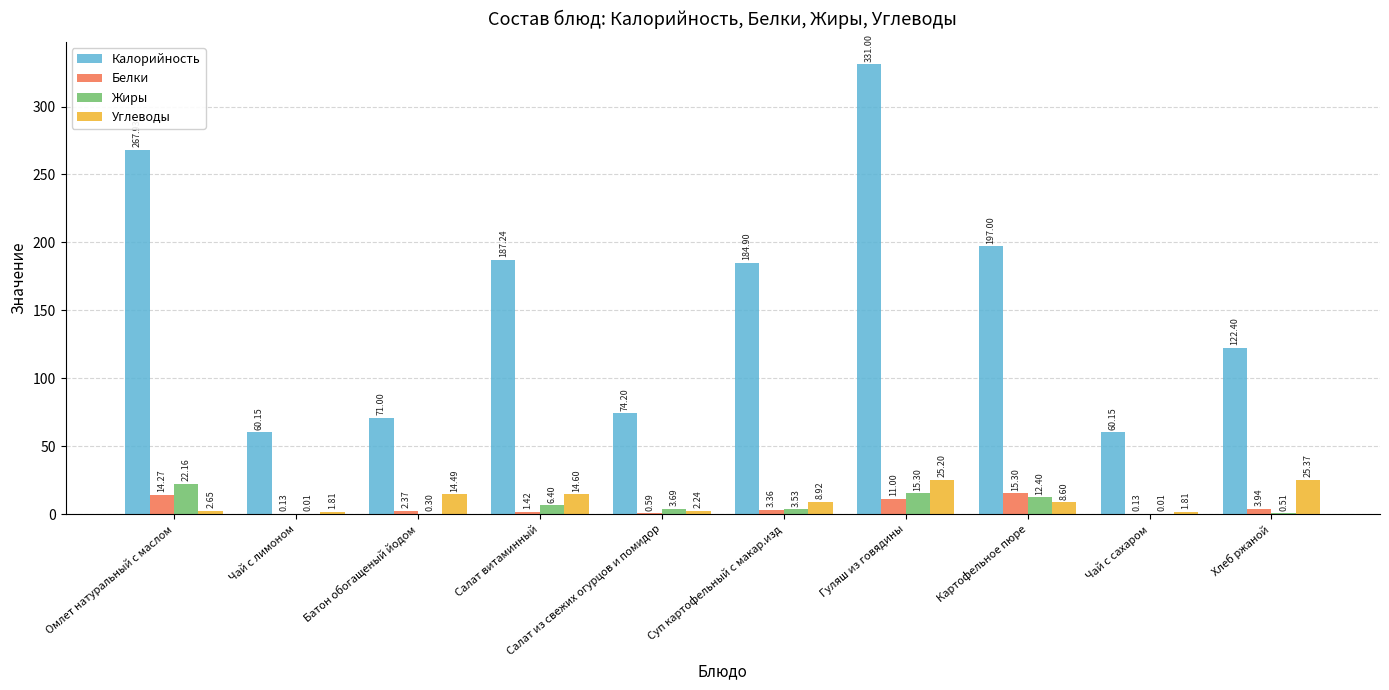

Which series changed the most between Чай с сахаром and Хлеб ржаной?

Калорийность